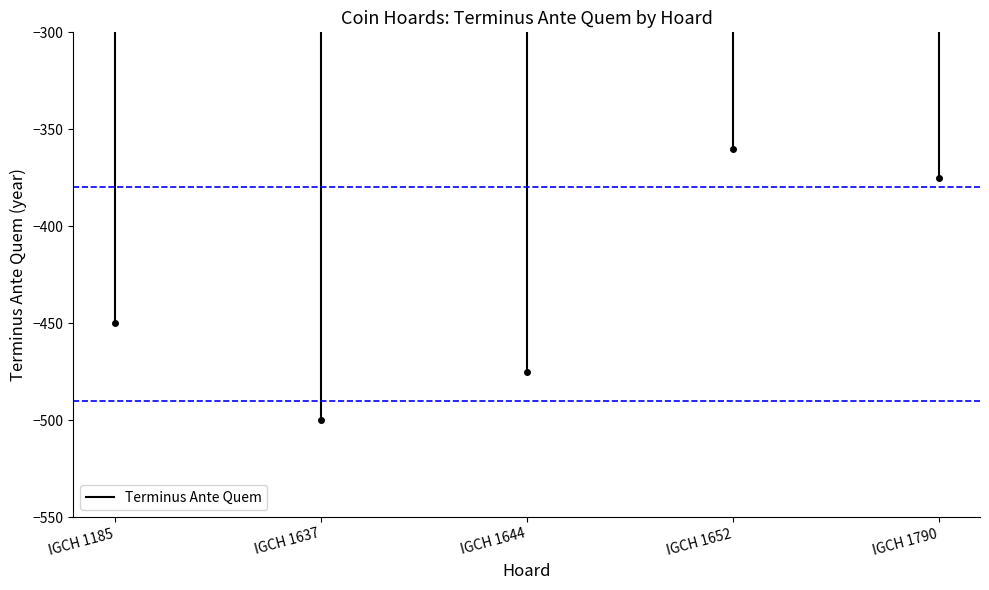

True or false: the data shows -171 at IGCH 1185.

False